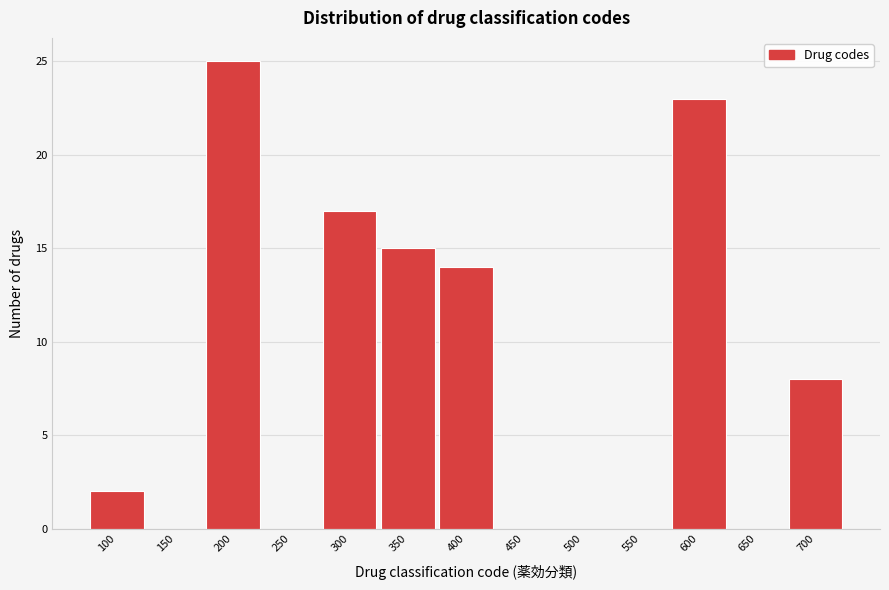

Reading left to right, transcribe all the data shown in this chart.

100=2	150=0	200=25	250=0	300=17	350=15	400=14	450=0	500=0	550=0	600=23	650=0	700=8